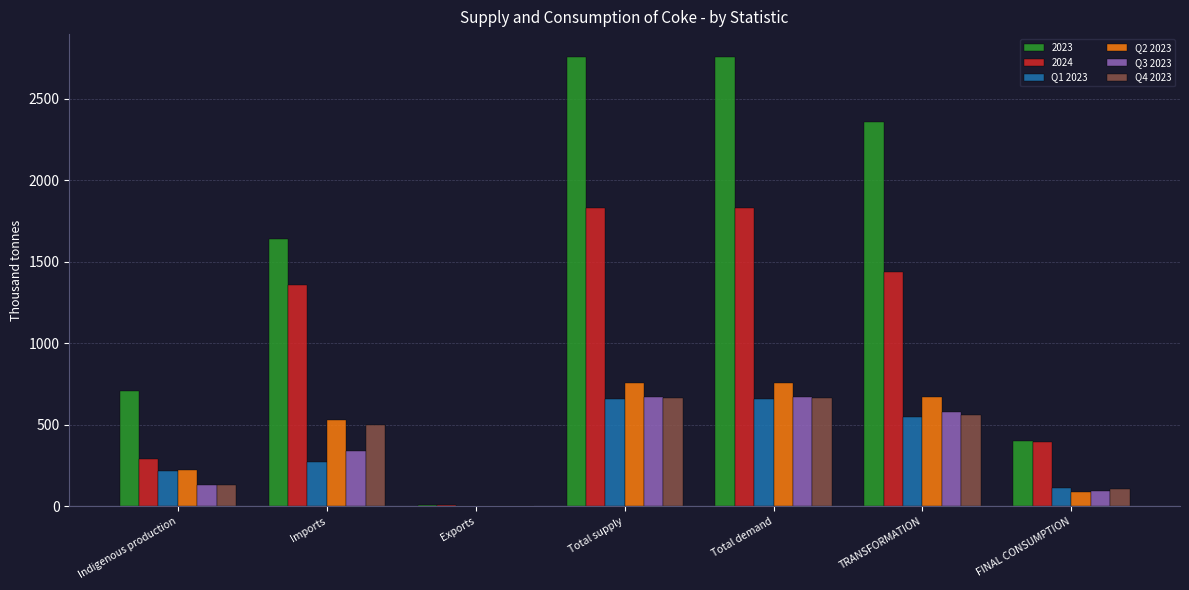

Where is 2024 nearest to the value 917?

Imports